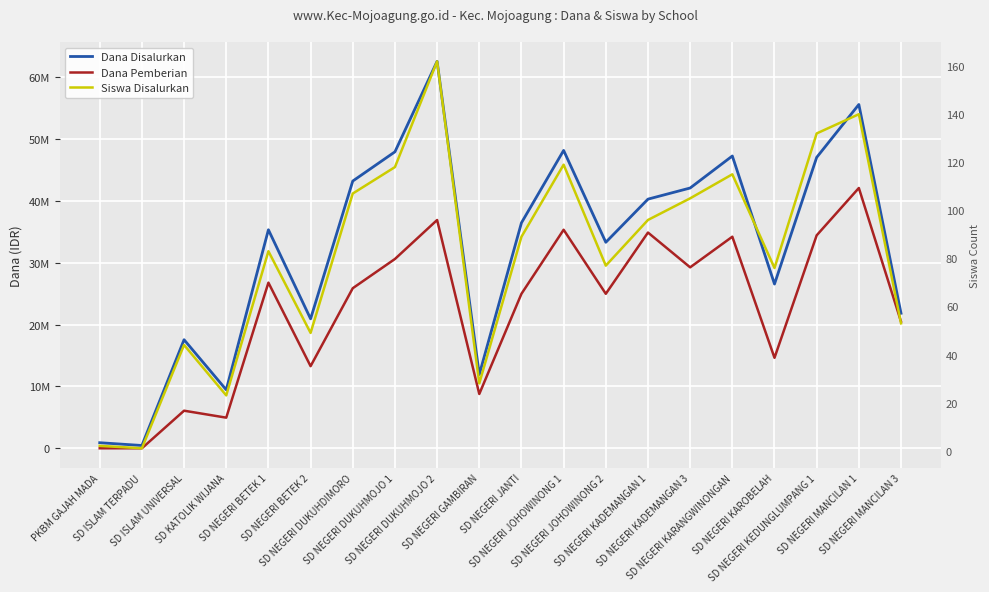

In Dana Pemberian, how many points are lower than both neighbors (excluding endpoints)?

6